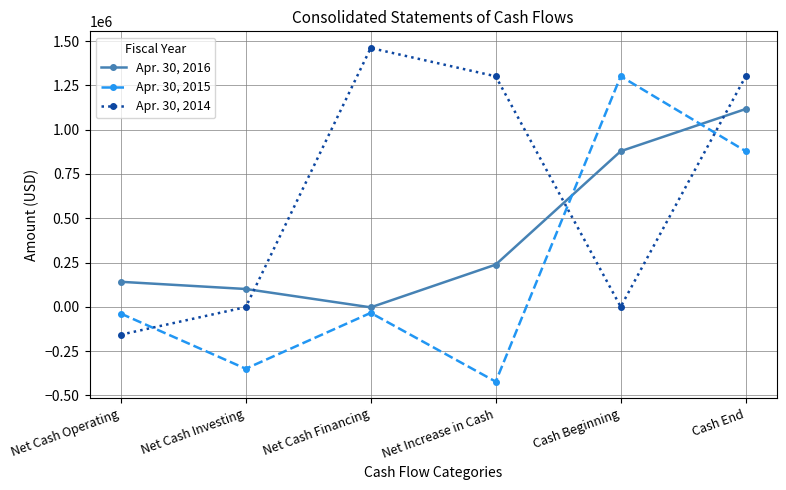

What is the difference between the highest and lowest values at Cash End?

422909